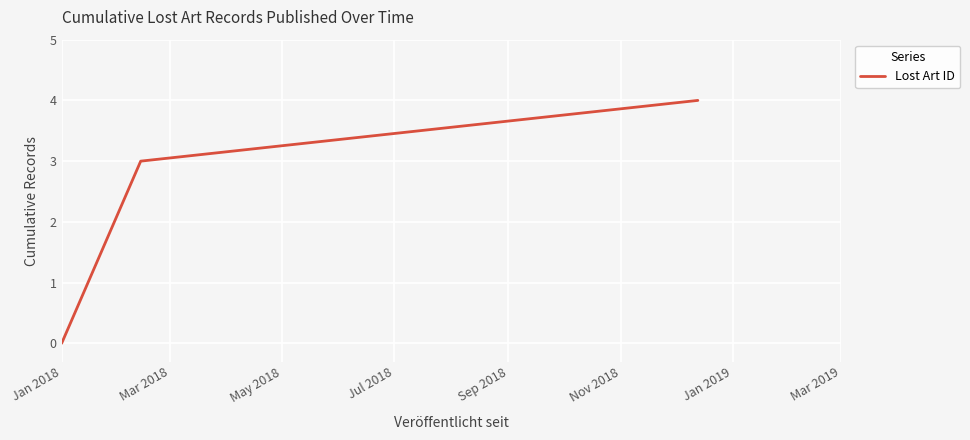

What is the sum of all values?

7